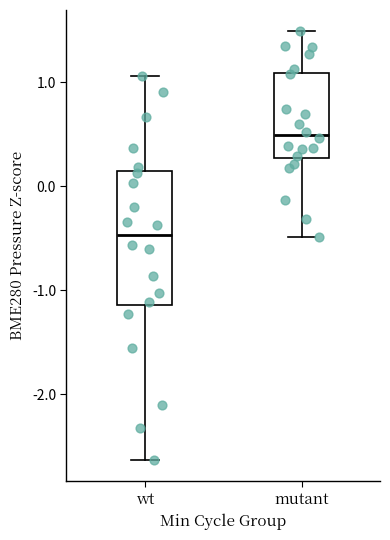

Reading left to right, transcribe this box plot: for each box, give where its median line is, the range the box spans, and where its two whiskers end, as read against the y-axis. The values are not printed on the chart, so give them approximately, as read against the axis.

wt: median -0.5, box -1.1 to 0.1, whiskers -2.6 to 1.1
mutant: median 0.5, box 0.3 to 1.1, whiskers -0.5 to 1.5